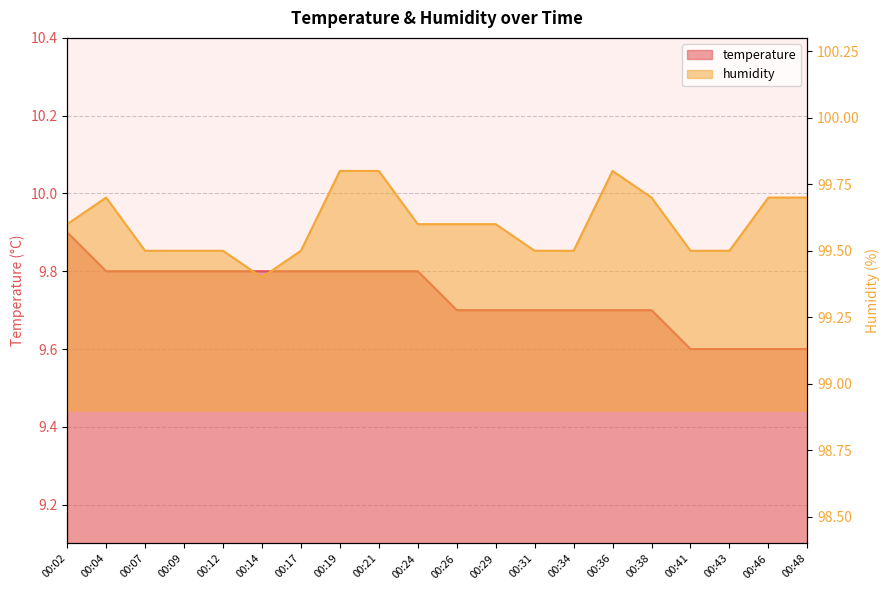

Does the chart display data point markers on the line(s)?

No